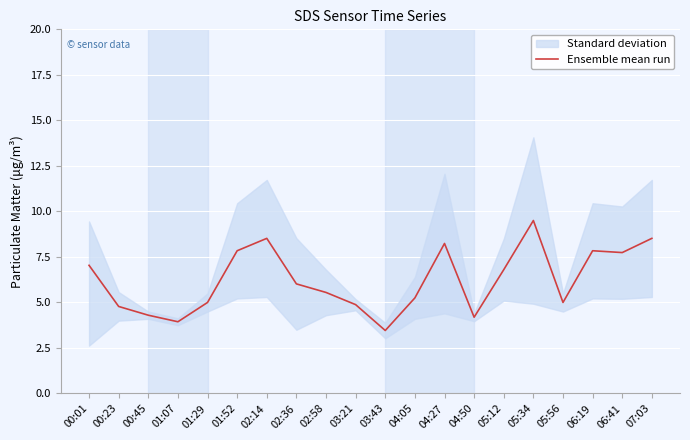

The value at 02:58 is 5.5. True or false?

True